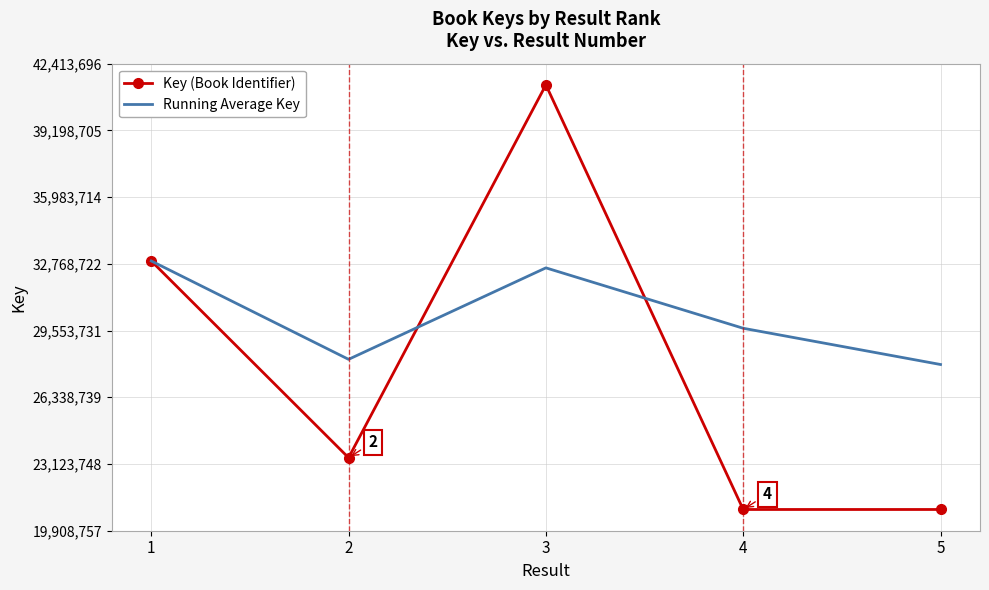

The Running Average Key series shows 20918303 at 3. True or false?

False